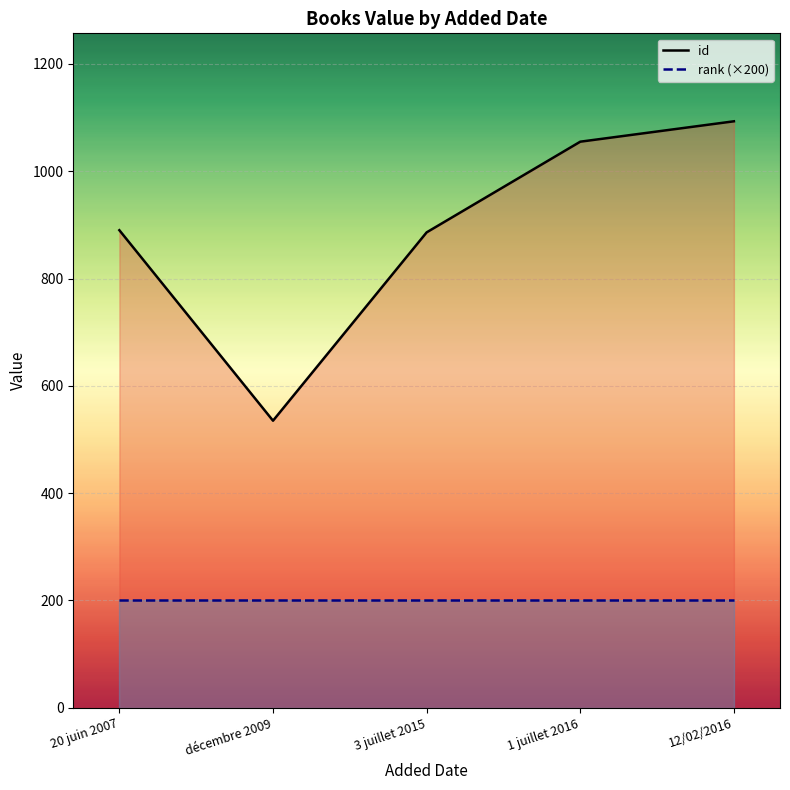

What is the greatest value displayed?

1093